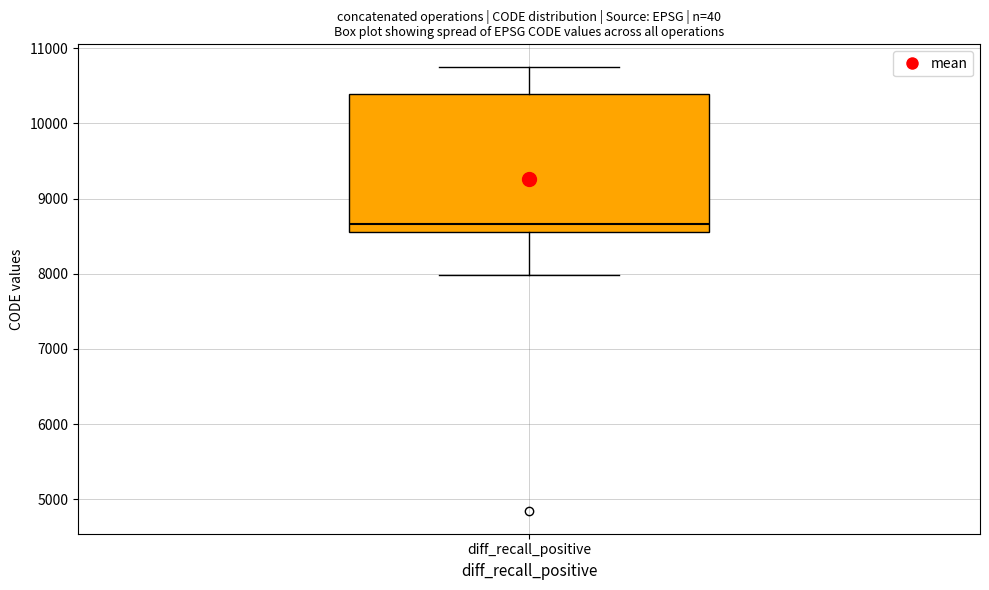

Read this box plot against the y-axis: the position of the median line, the range covered by the box, and the ends of both whiskers. The values are not printed on the chart, so give them approximately, as read against the axis.

median 8700, box 8600 to 10400, whiskers 8000 to 10800